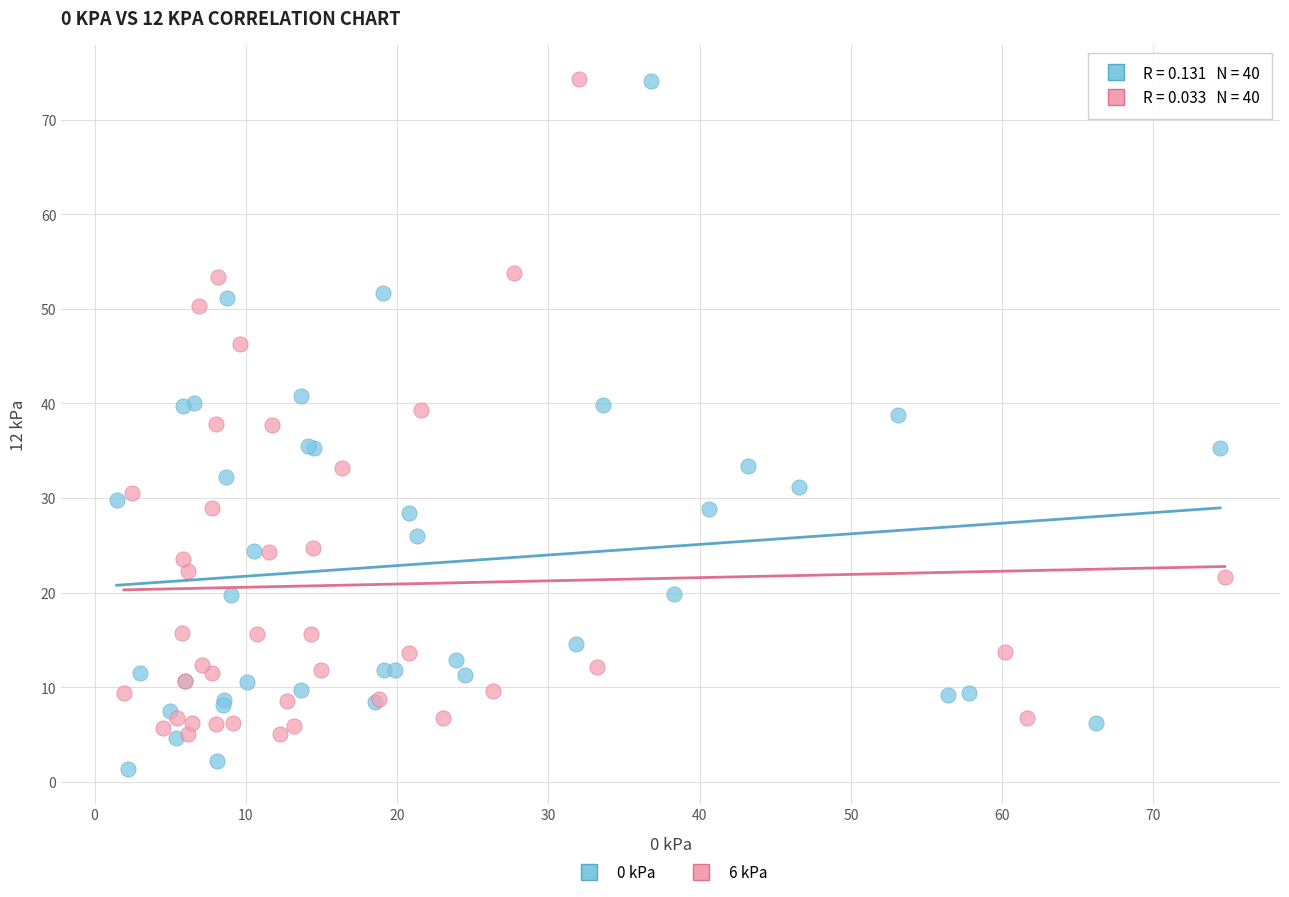

What are all the series names shown in the legend?

0 kPa, 6 kPa